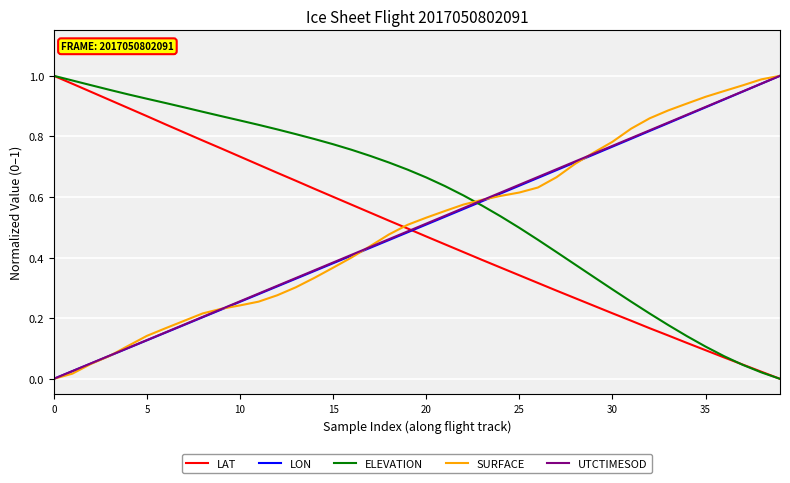

How many times do SURFACE and ELEVATION cross each other?

1